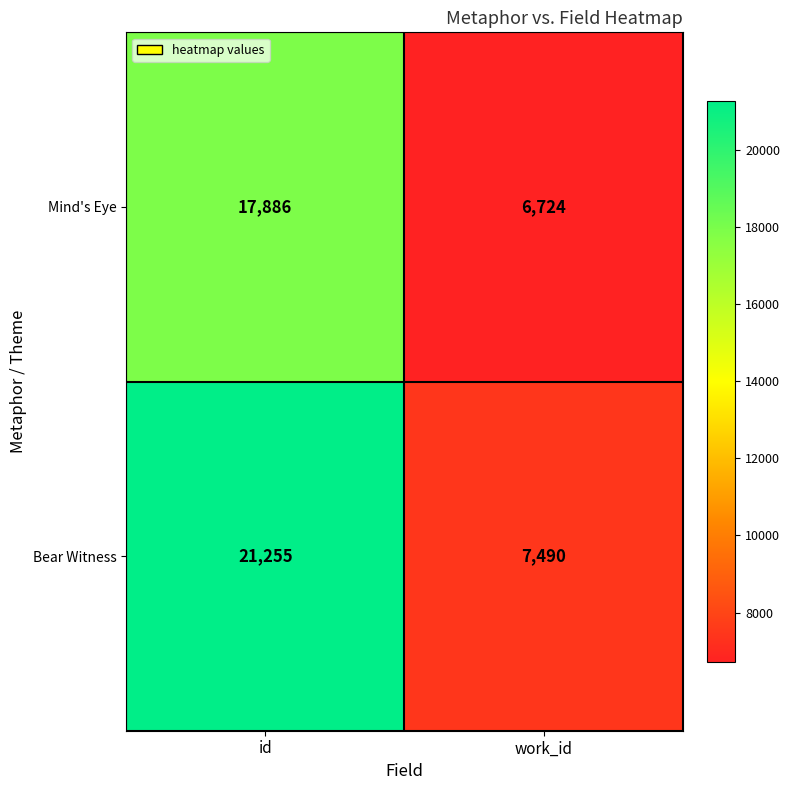

What is the total value across all series at id?

39141